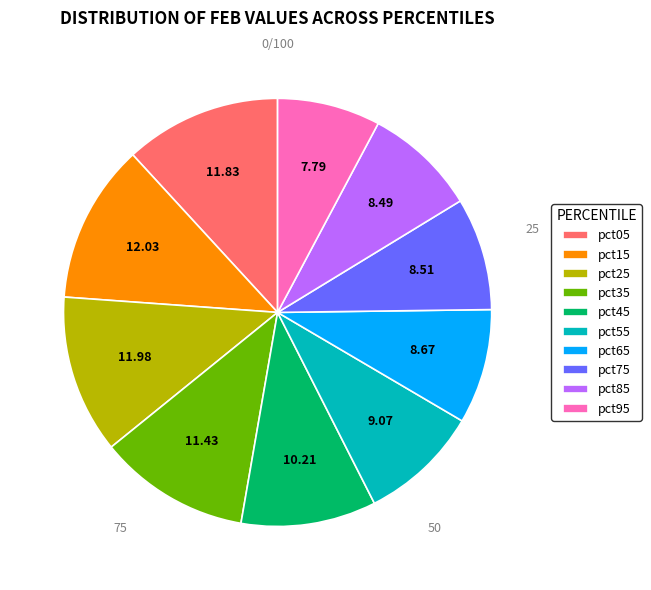

Is it true that pct75 is 14% of the pie?

False